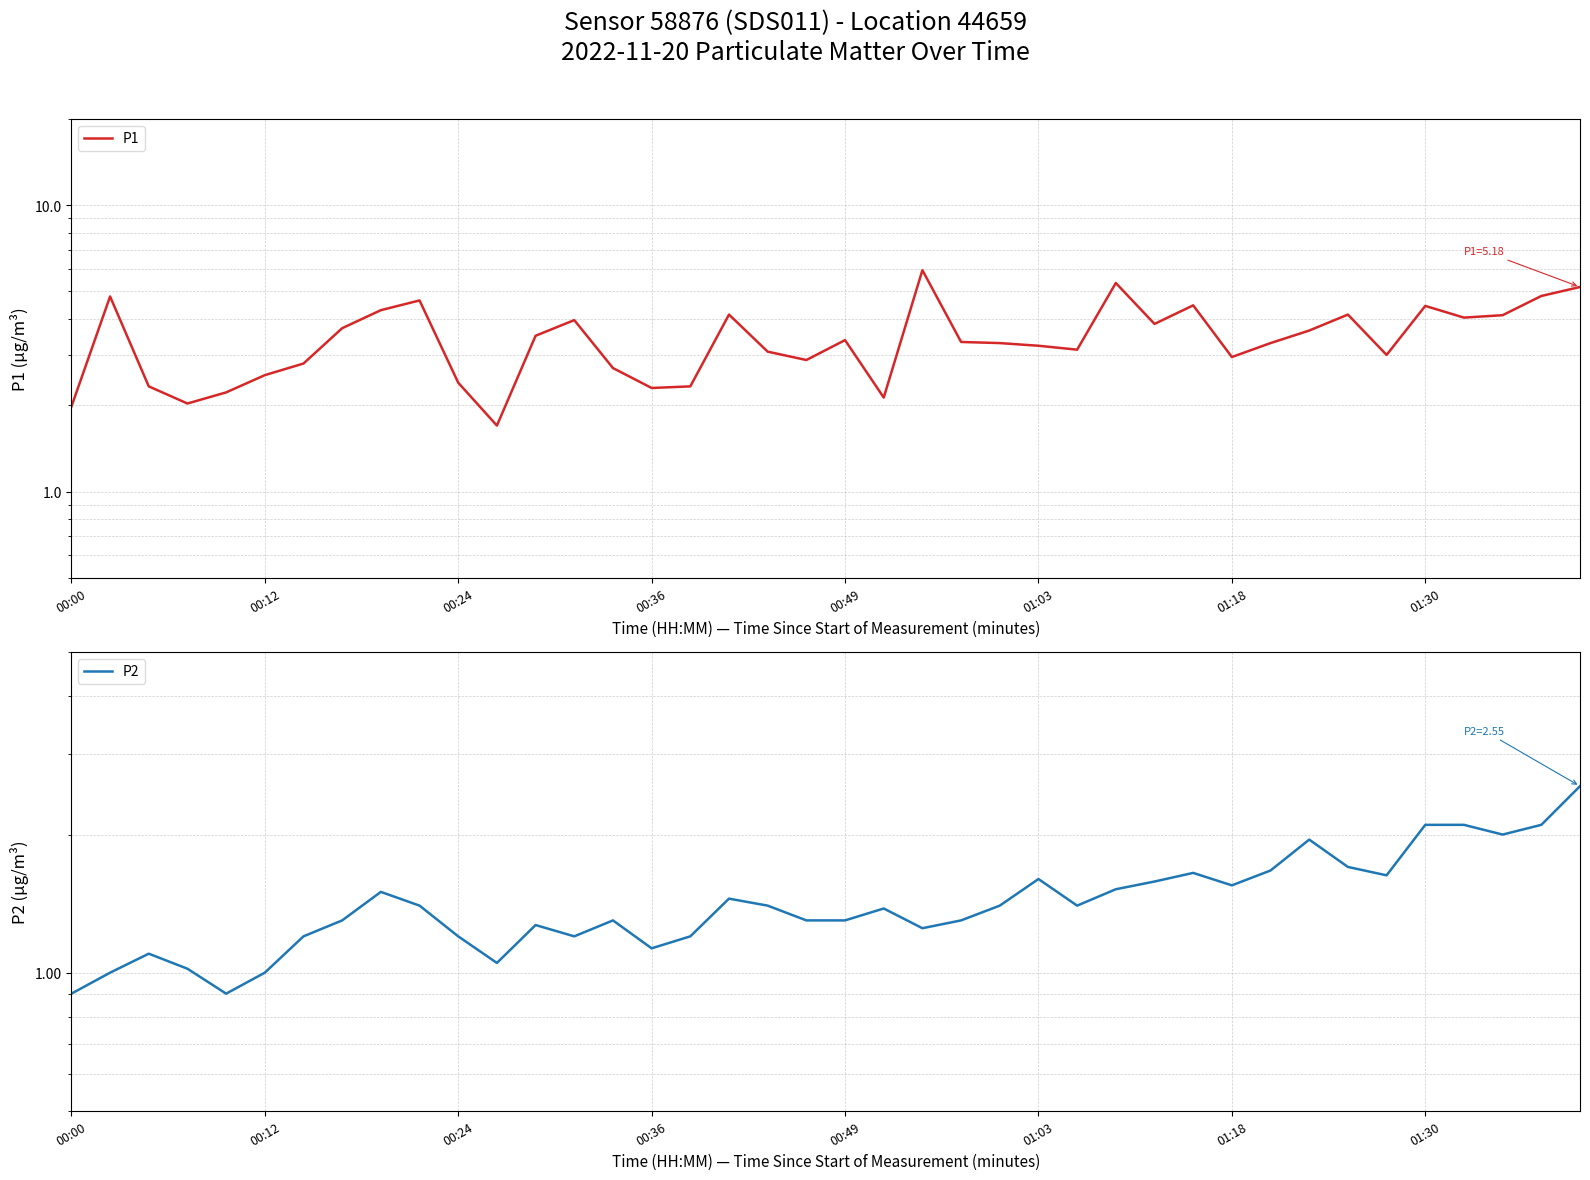

How many interior local valleys does the P2 series have?

9